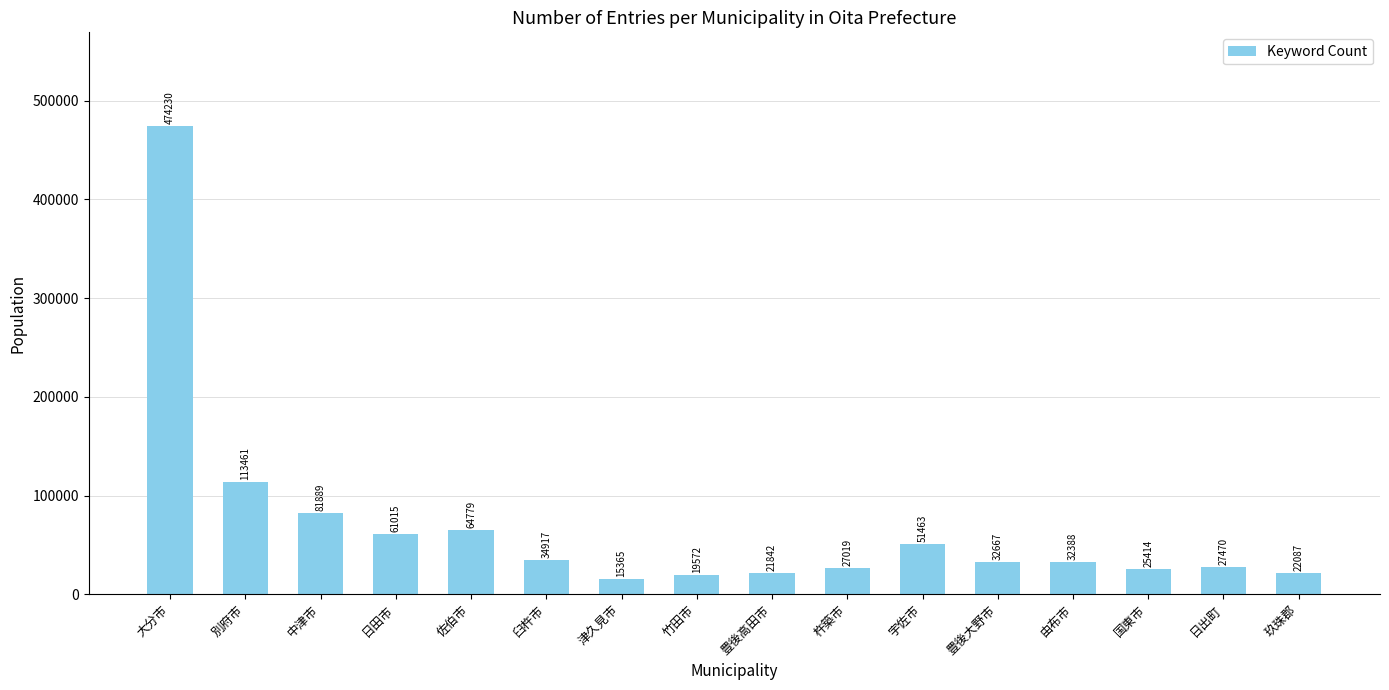

Count the number of data series in this chart.

1